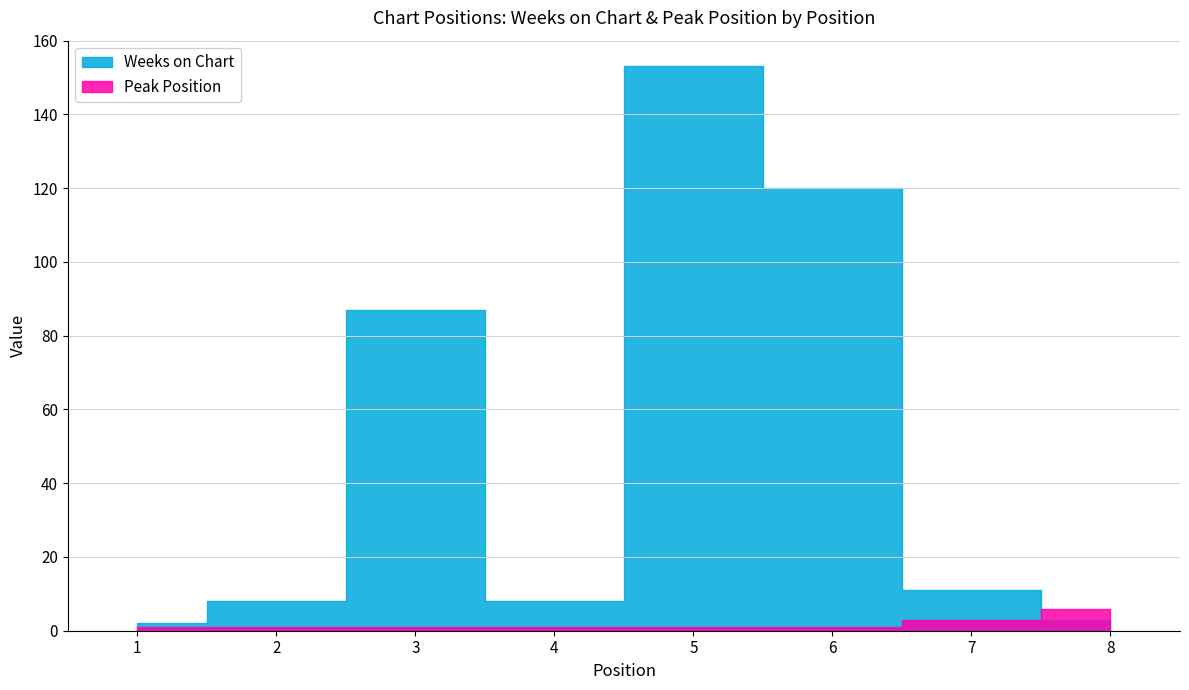

True or false: Peak Position has more than 0 points higher than both neighbors.

False